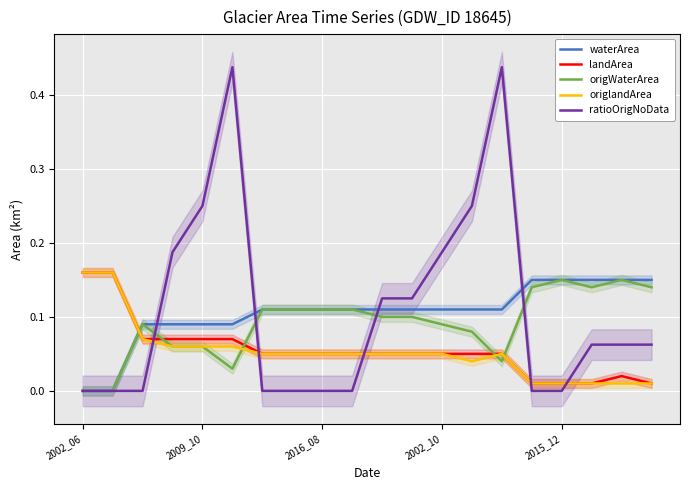

At which category does the chart reach its peak across all series?

5